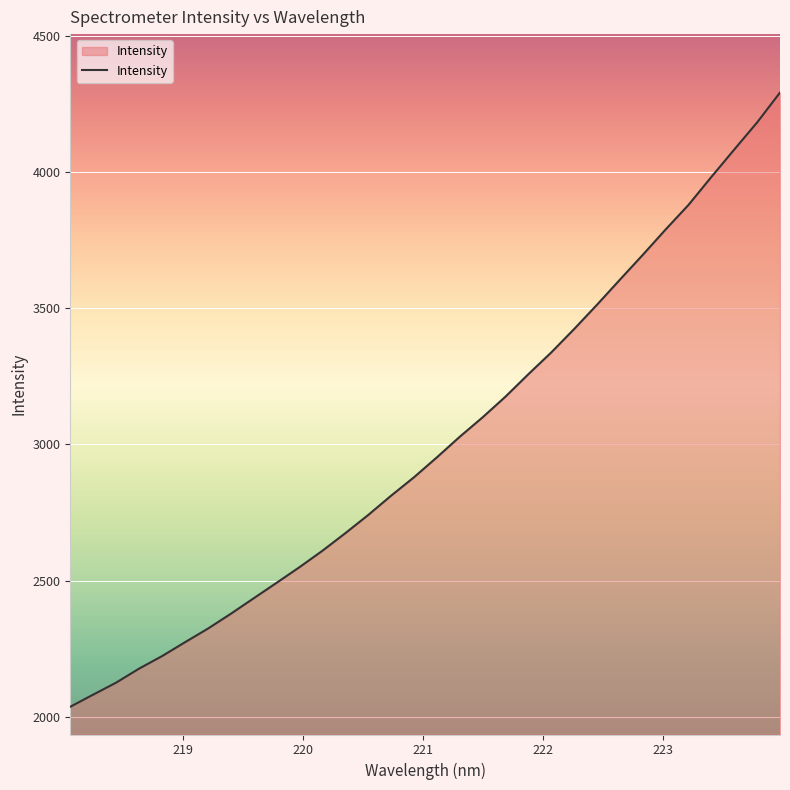

What is the maximum value shown in the chart?

4290.9